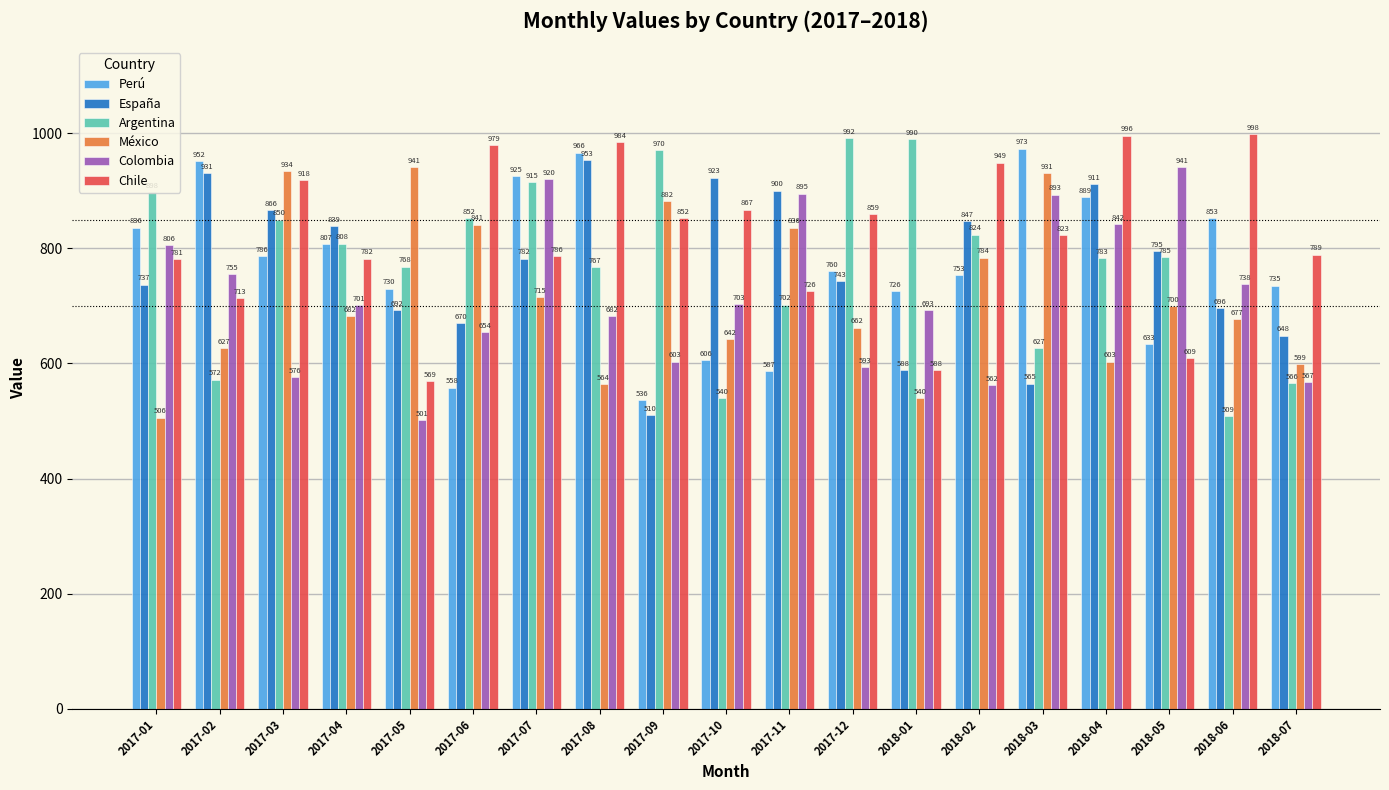

Read the Chile value at 2018-04, to the nearest 5.

995